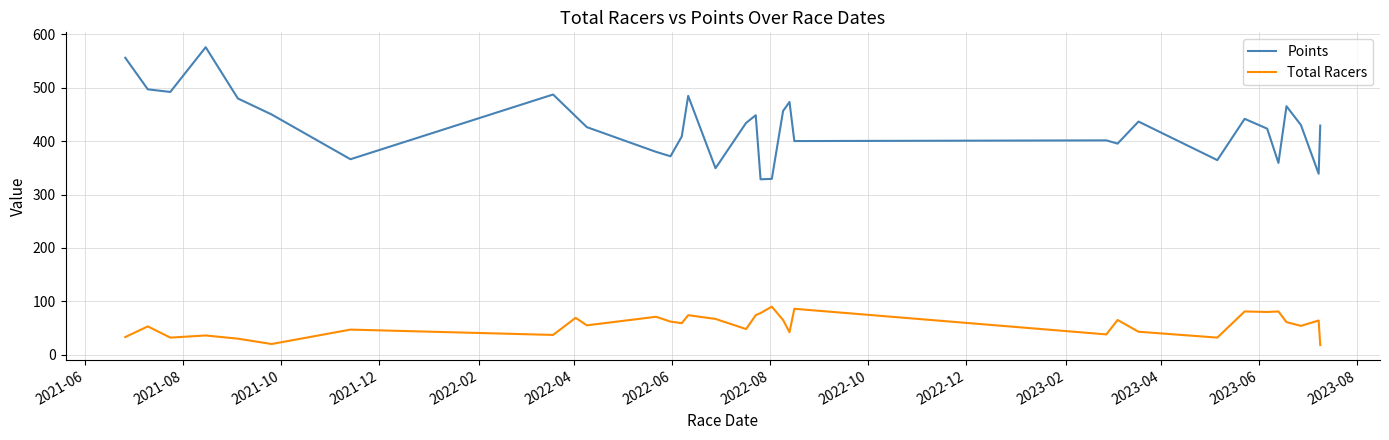

What is the difference between the maximum and minimum values in the Points series?

247.4